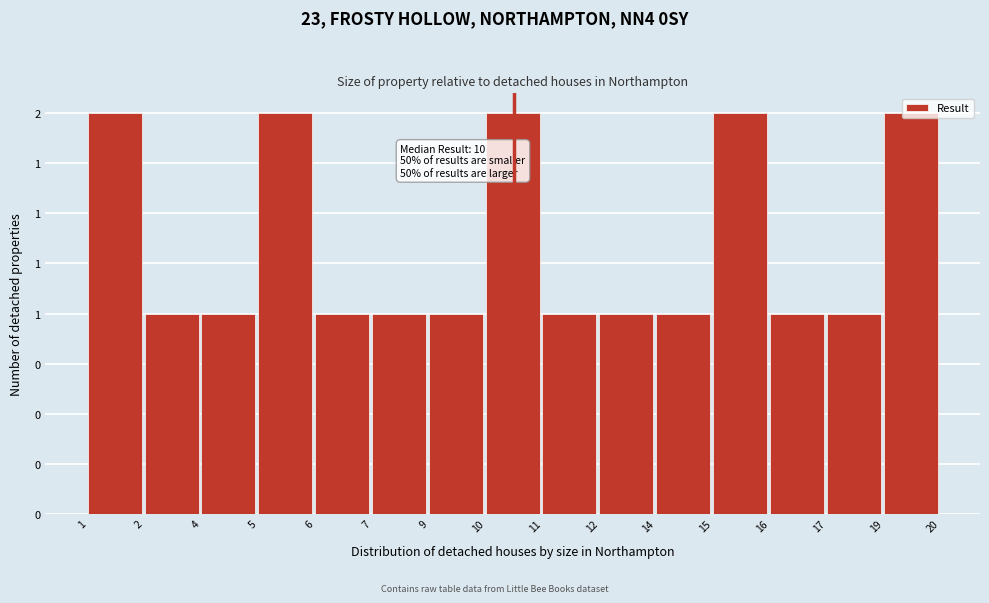

Are the bars horizontal?

No